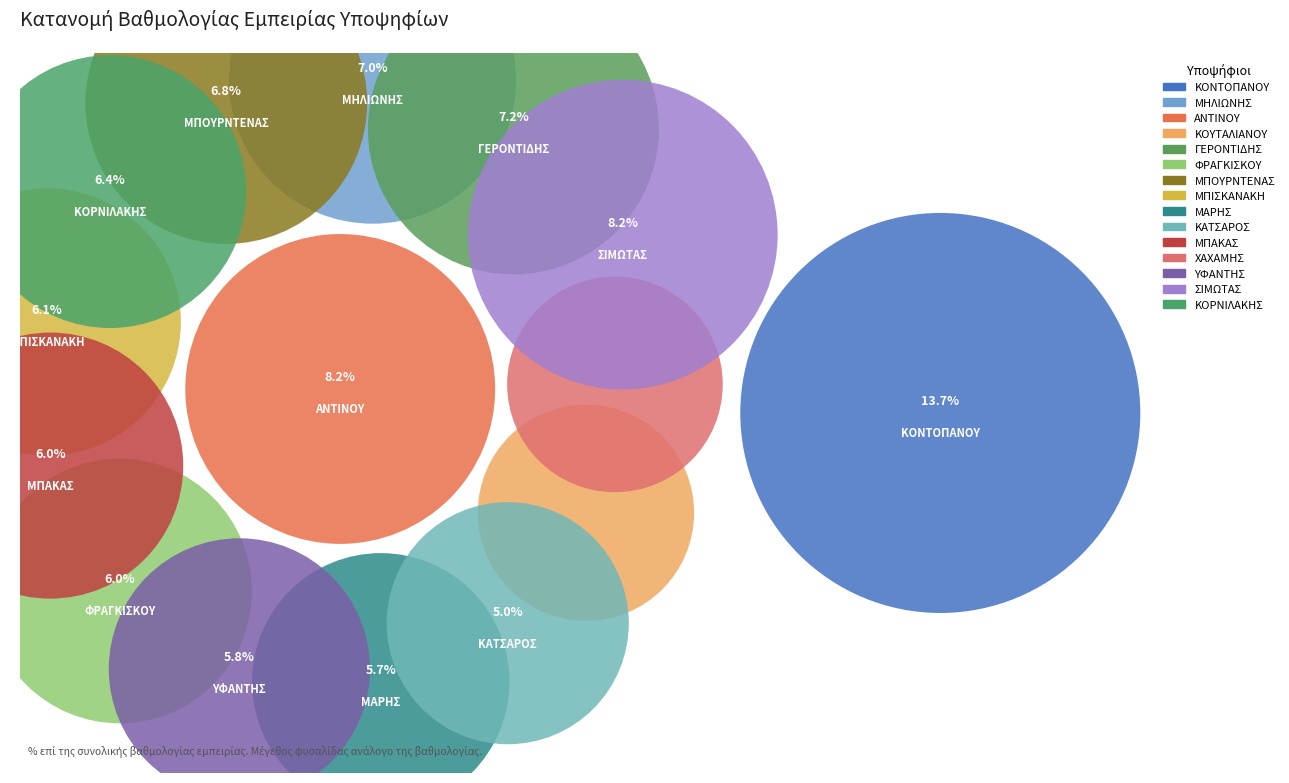

Count the number of slices in the pie.

15